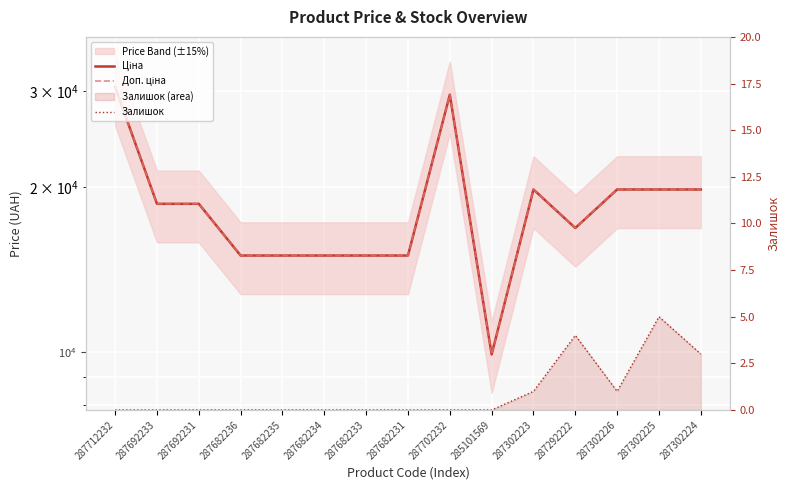

Which label corresponds to the largest value in the chart?

287712232